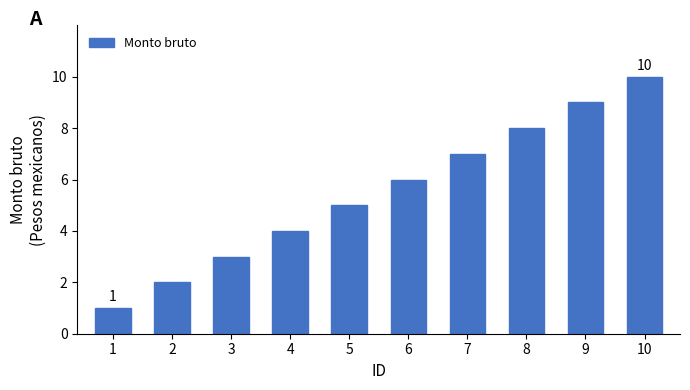

Are the bars grouped side by side (vs. stacked)?

No